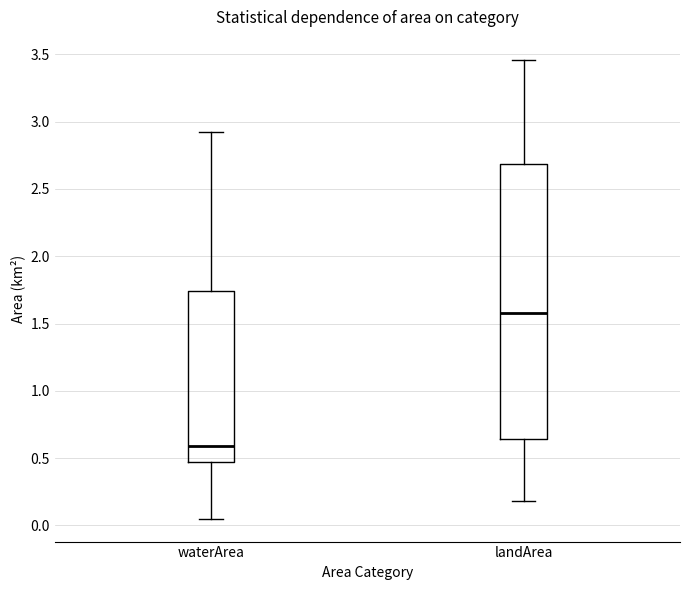

Where does the upper whisker of the box for waterArea end on the y-axis? The values are not printed on the chart, so give them approximately, as read against the axis.

2.90